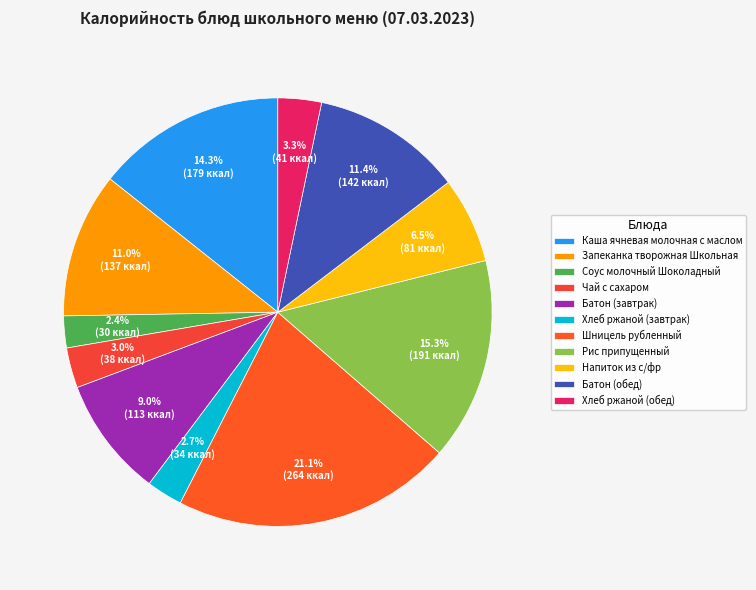

What is the total percentage of Батон (завтрак) and Хлеб ржаной (обед)?

12.3%